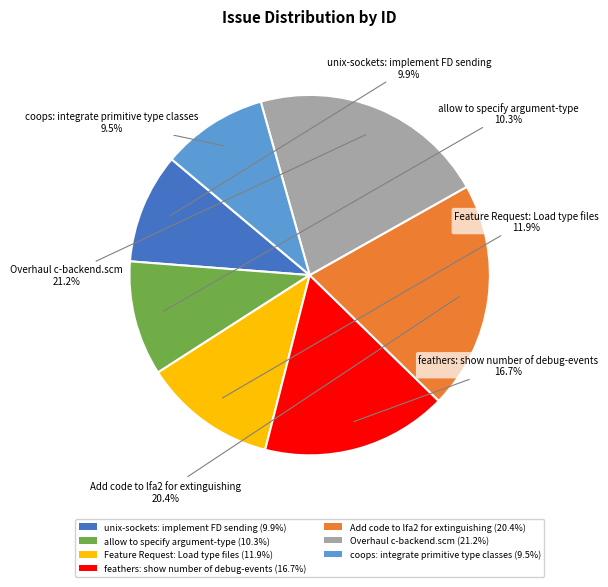

Is the sum of Add code to lfa2 for extinguishing and Feature Request: Load type files greater than half?

No